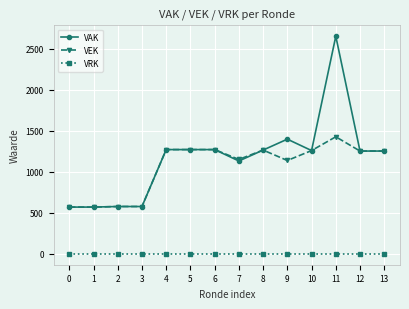

Which series has the largest total across all categories?

VAK